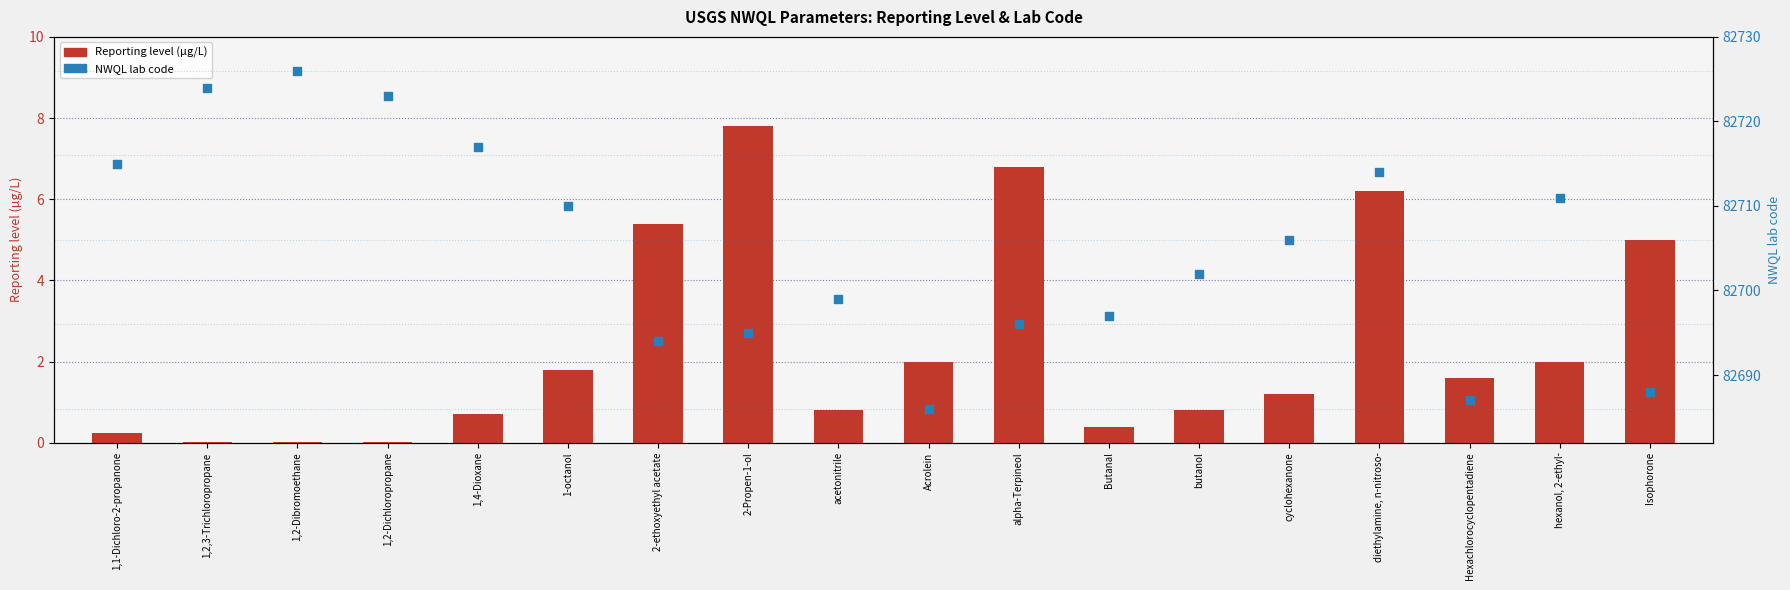

What are all the series names shown in the legend?

Reporting level (µg/L), NWQL lab code